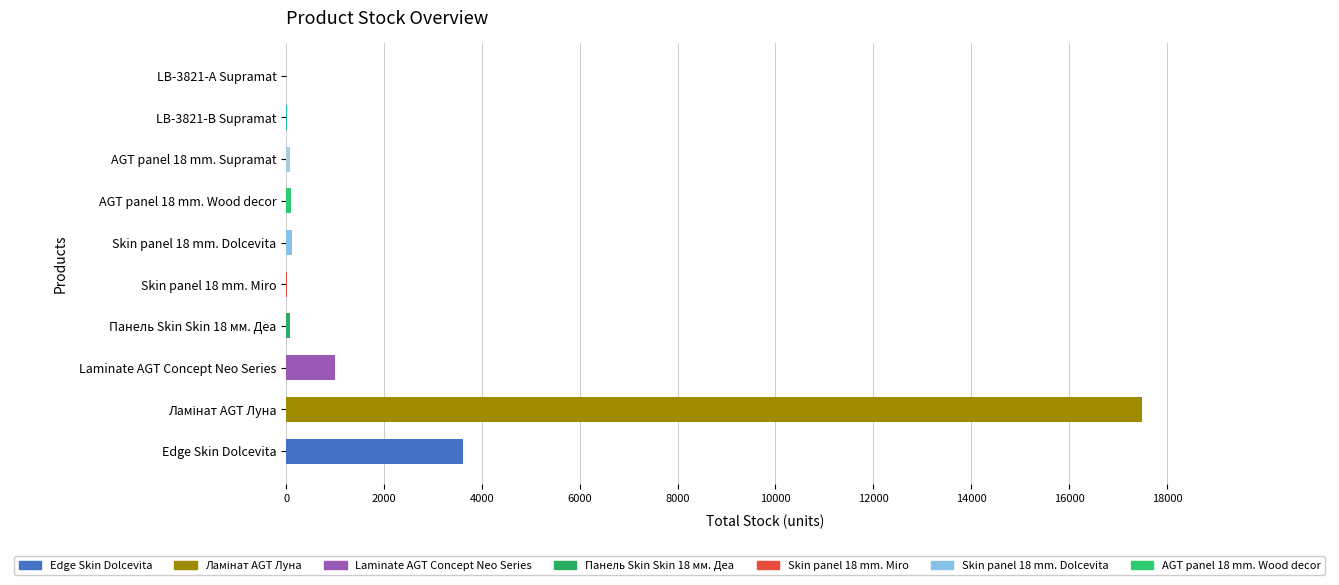

The chart shows a value of 992 at Laminate AGT Concept Neo Series. True or false?

True